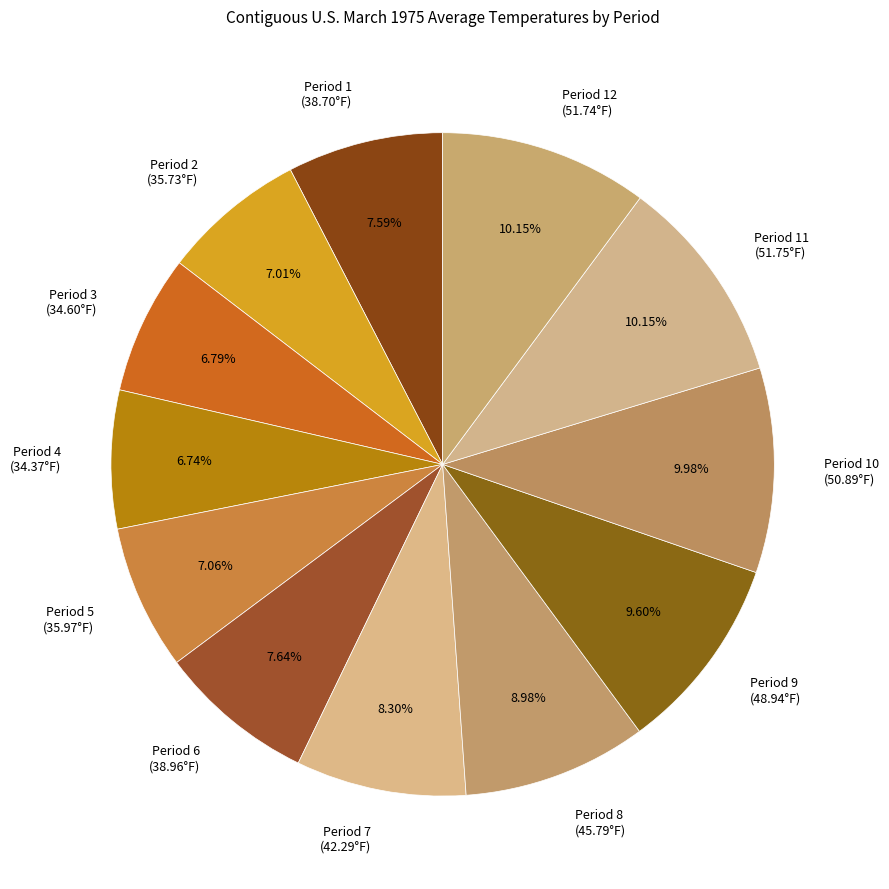

Between Period 3 (34.60°F) and Period 10 (50.89°F), which is larger?

Period 10 (50.89°F)